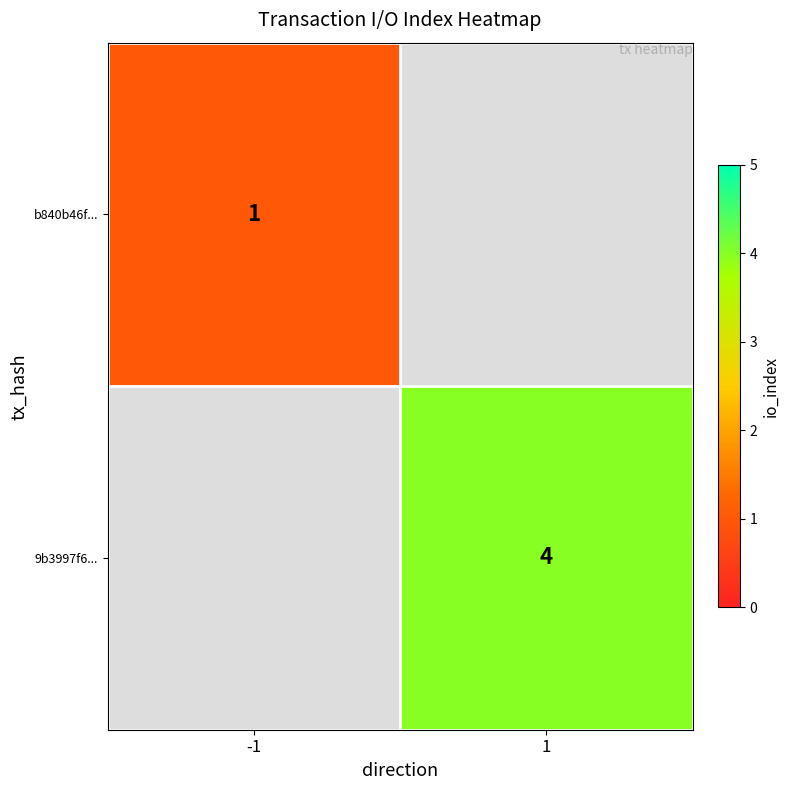

Which has a higher value, -1 or 1?

1